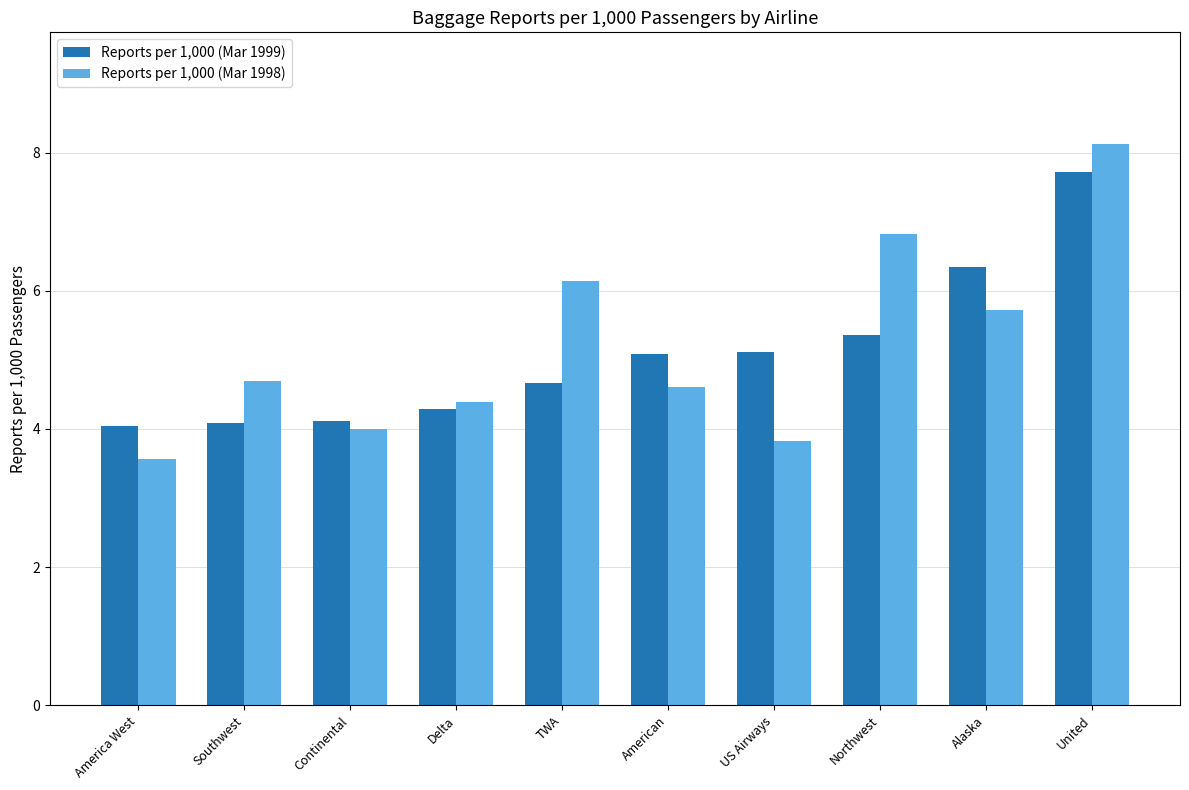

Is it true that Reports per 1,000 (Mar 1999) equals 5.6 at America West?

False